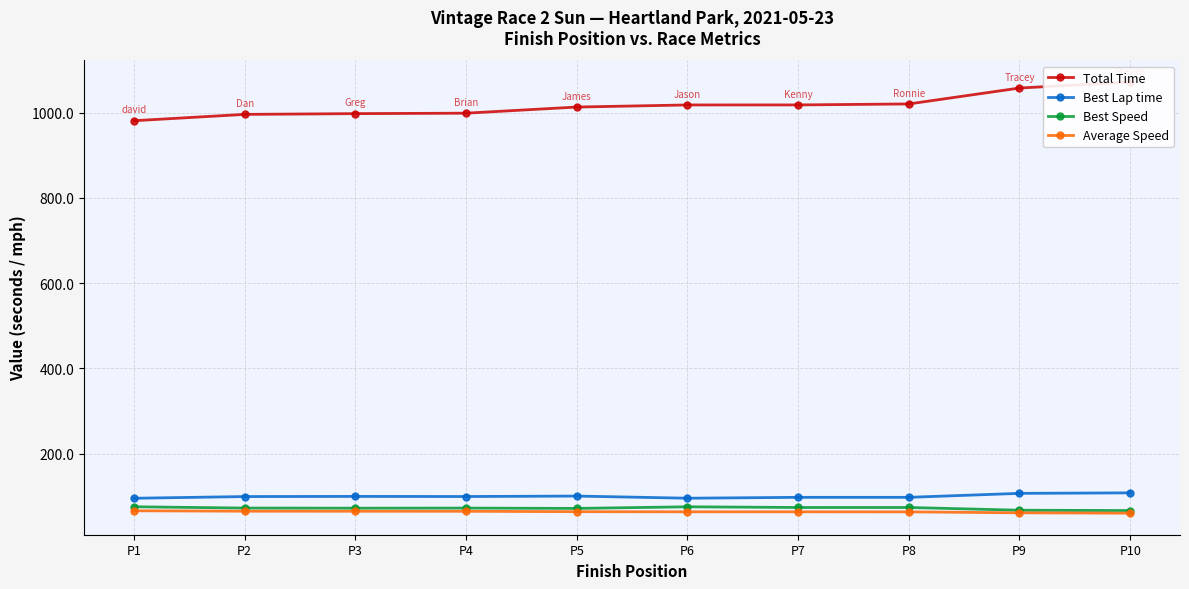

True or false: Best Lap time and Best Speed cross at least once.

False